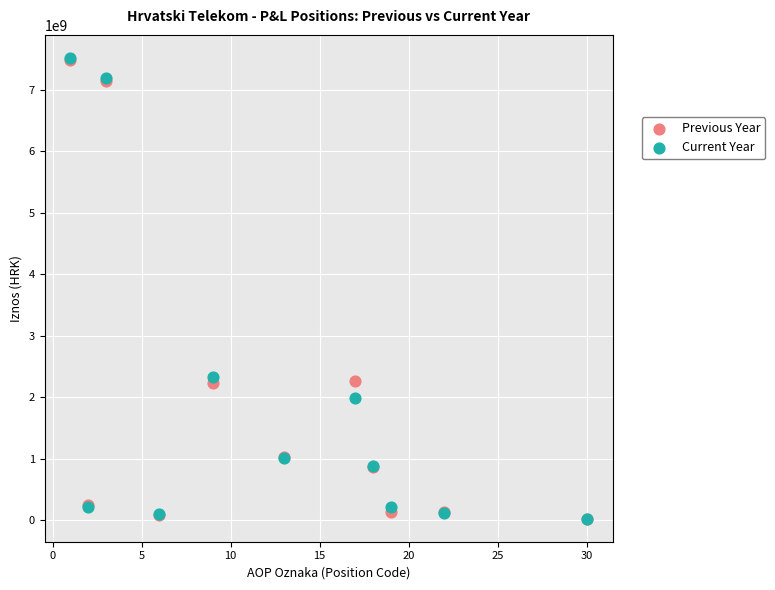

What are all the series names shown in the legend?

Previous Year, Current Year